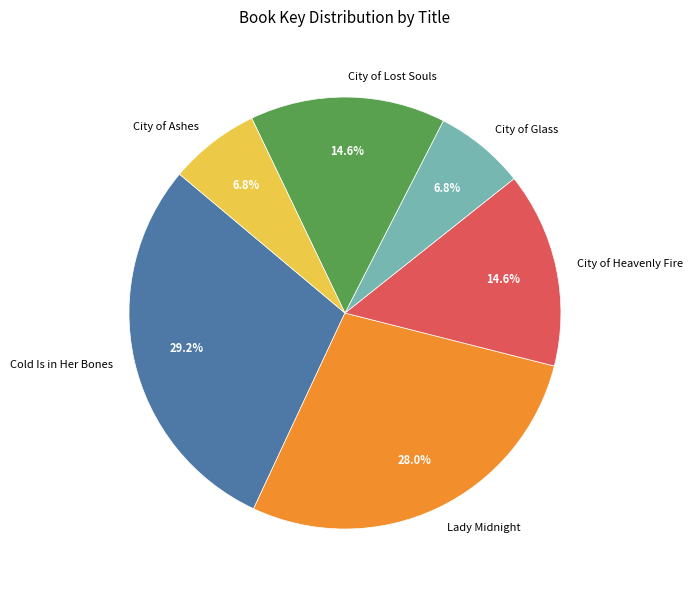

Is there a majority slice in this chart?

No